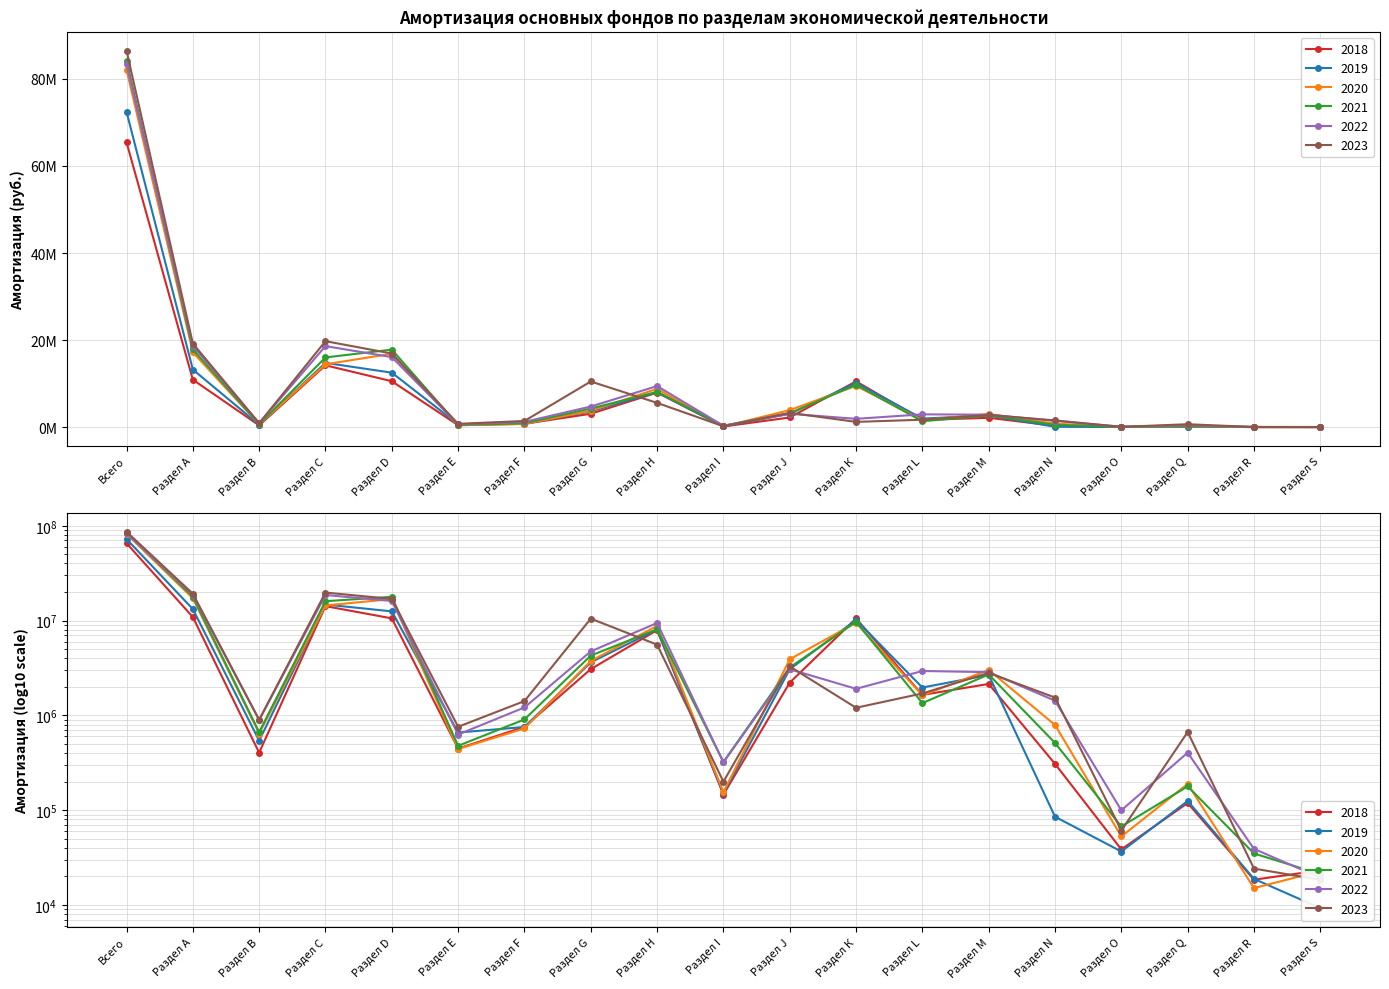

What is the total value across all series at Раздел Н?

47883192